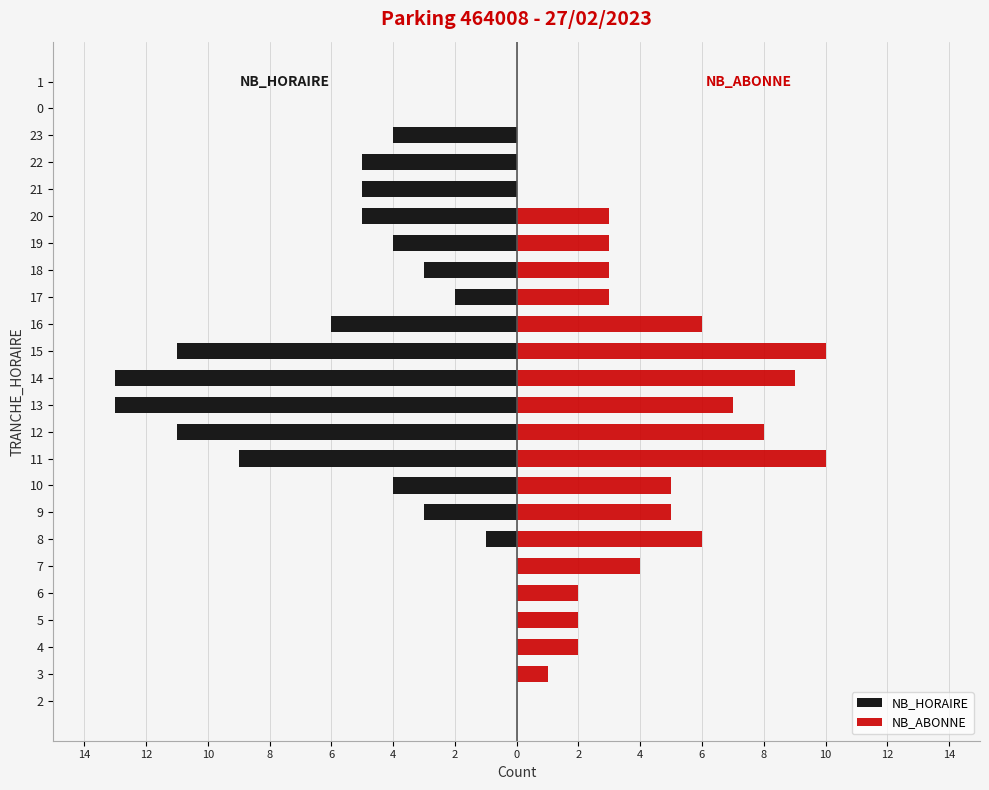

Which series has the widest spread of values?

NB_HORAIRE